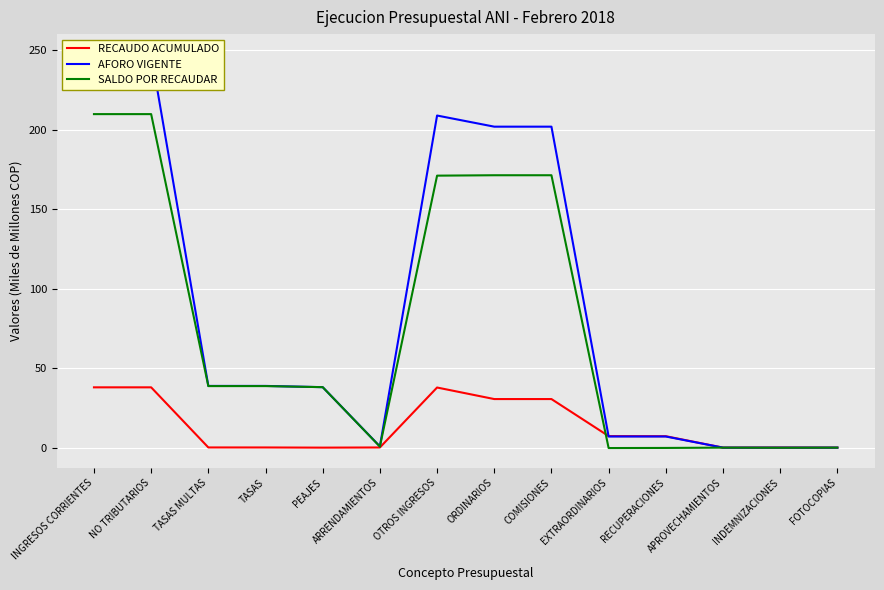

At which category is the sum across all series the highest?

INGRESOS CORRIENTES